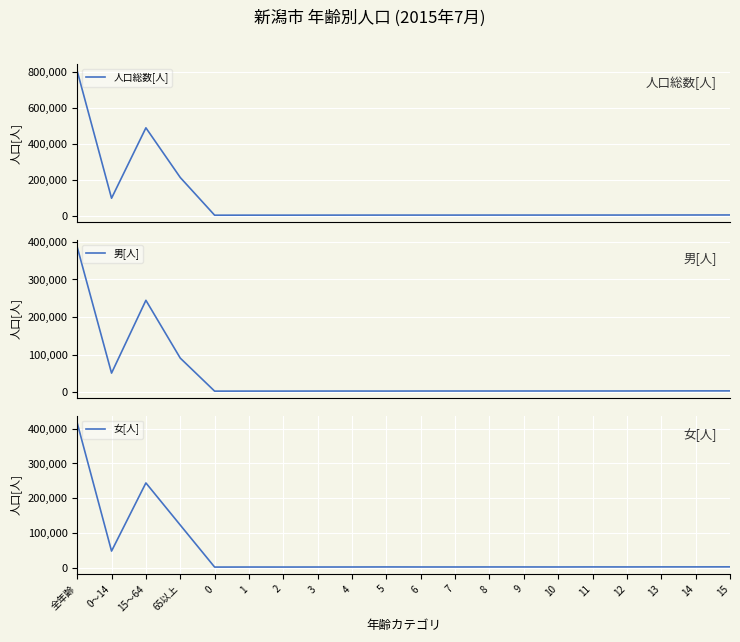

True or false: 人口総数[人] and 女[人] cross at least once.

False